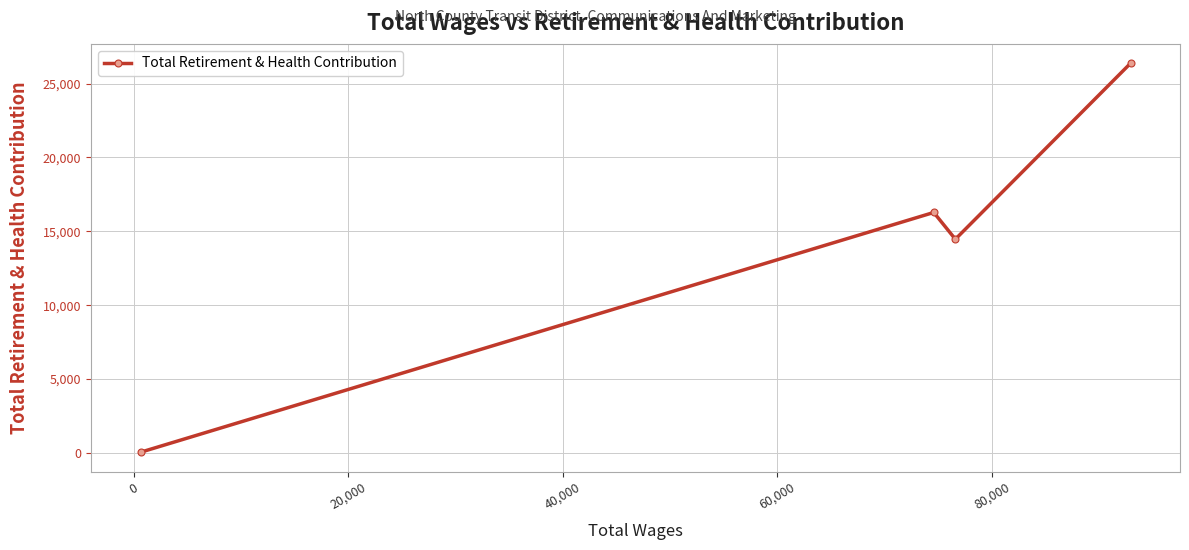

How many lines are shown in the chart?

1